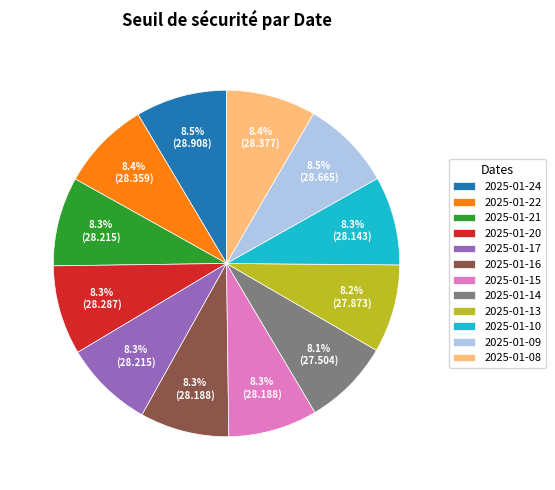

Is there a majority slice in this chart?

No